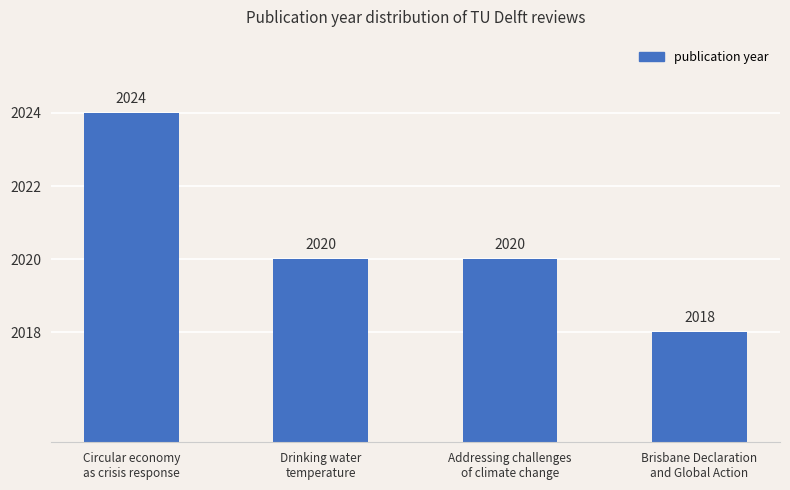

What is the difference between the values at Brisbane Declaration
and Global Action and Circular economy
as crisis response?

6